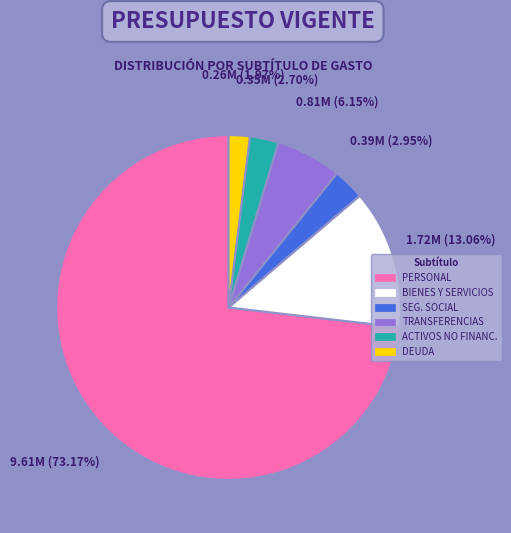

Is there any slice that represents more than half of the pie?

Yes